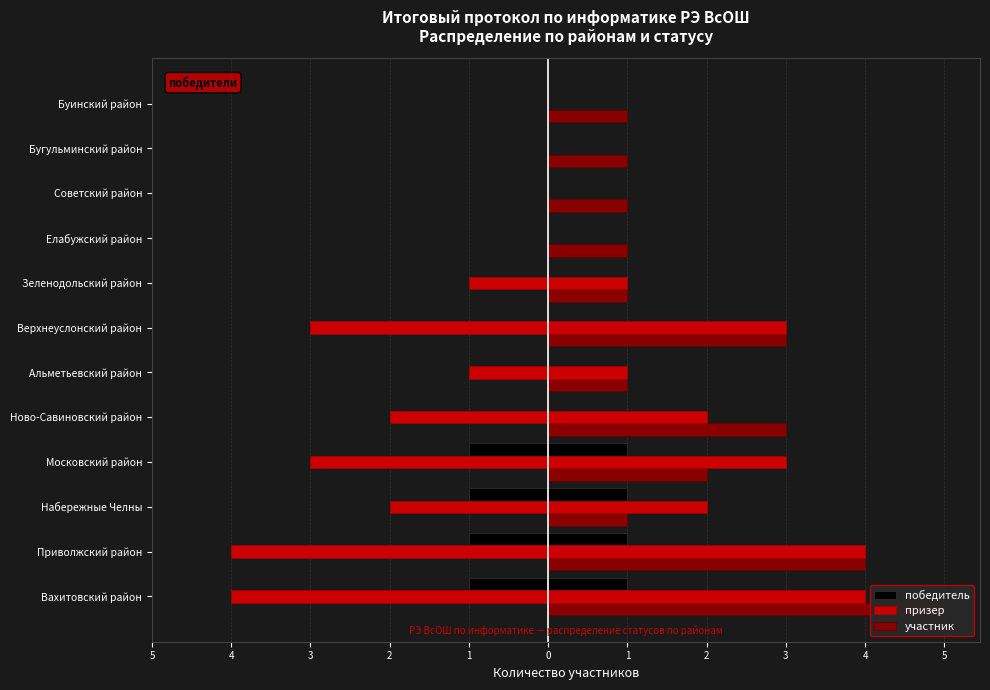

What is the difference between the maximum and minimum values in the участник series?

4